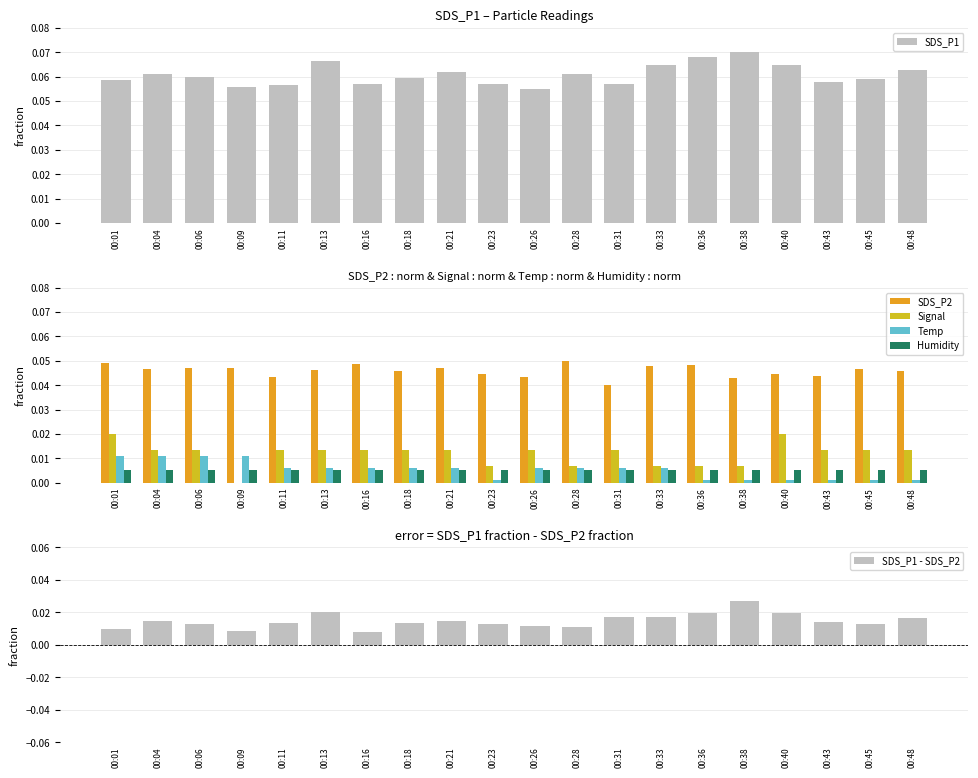

The SDS_P1 - SDS_P2 series shows 0.0 at 00:16. True or false?

False